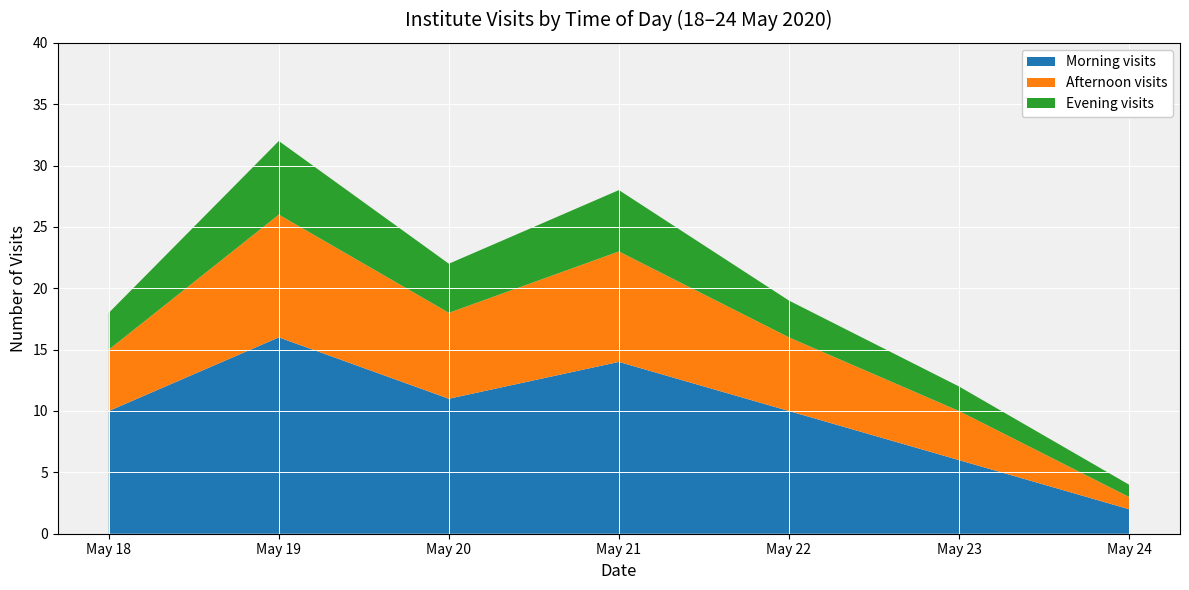

What is the maximum value for Morning visits?

16